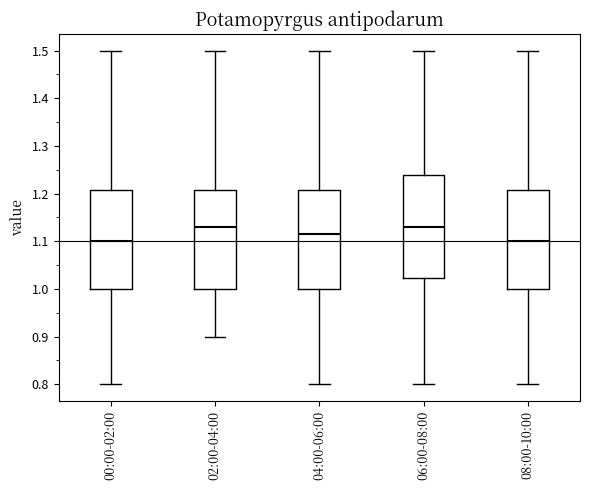

Reading left to right, read every box against the y-axis: the position of its median line, the range the box covers, and the ends of its whiskers. The values are not printed on the chart, so give them approximately, as read against the axis.

00:00-02:00: median 1.10, box 1.00 to 1.21, whiskers 0.80 to 1.50
02:00-04:00: median 1.13, box 1.00 to 1.21, whiskers 0.90 to 1.50
04:00-06:00: median 1.12, box 1.00 to 1.21, whiskers 0.80 to 1.50
06:00-08:00: median 1.13, box 1.02 to 1.24, whiskers 0.80 to 1.50
08:00-10:00: median 1.10, box 1.00 to 1.21, whiskers 0.80 to 1.50